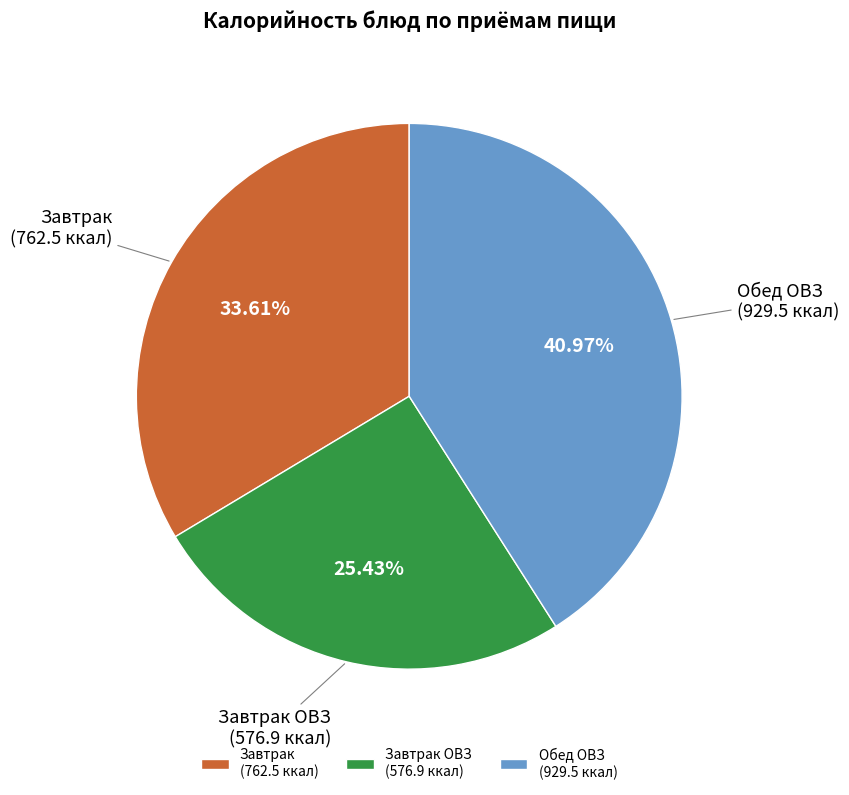

Is Завтрак ОВЗ (576.9 ккал) the majority of the pie?

No